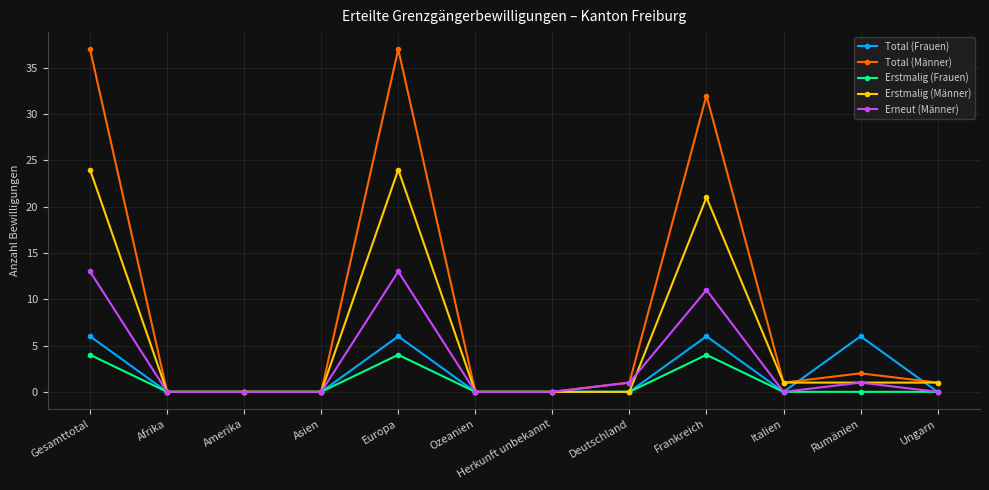

Count the number of categories in the chart.

12